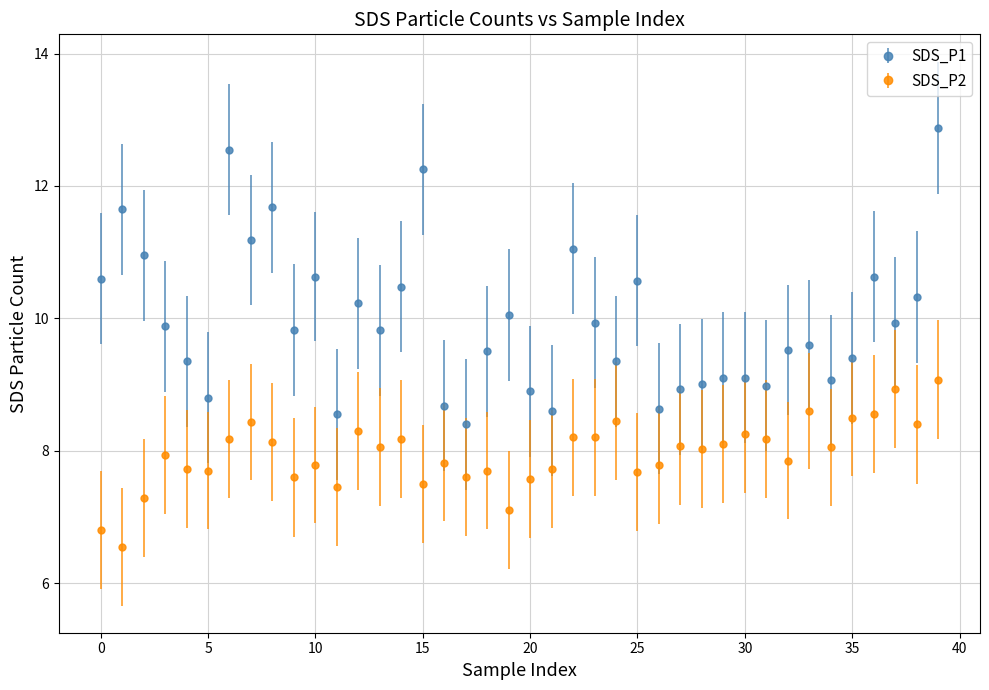

Which series has the largest total across all categories?

SDS_P1